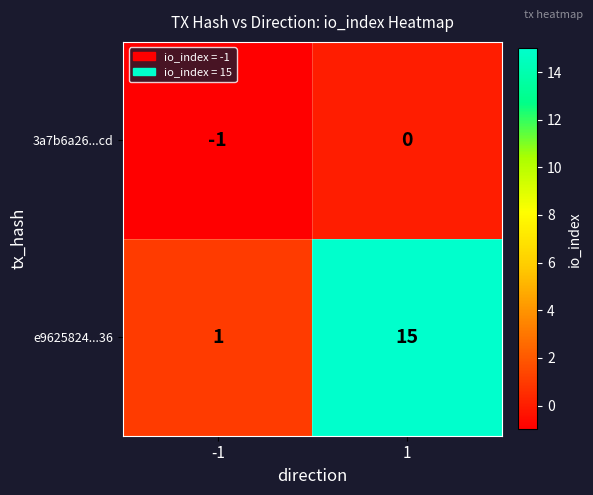

Which series changed the most between -1 and 1?

e9625824...36